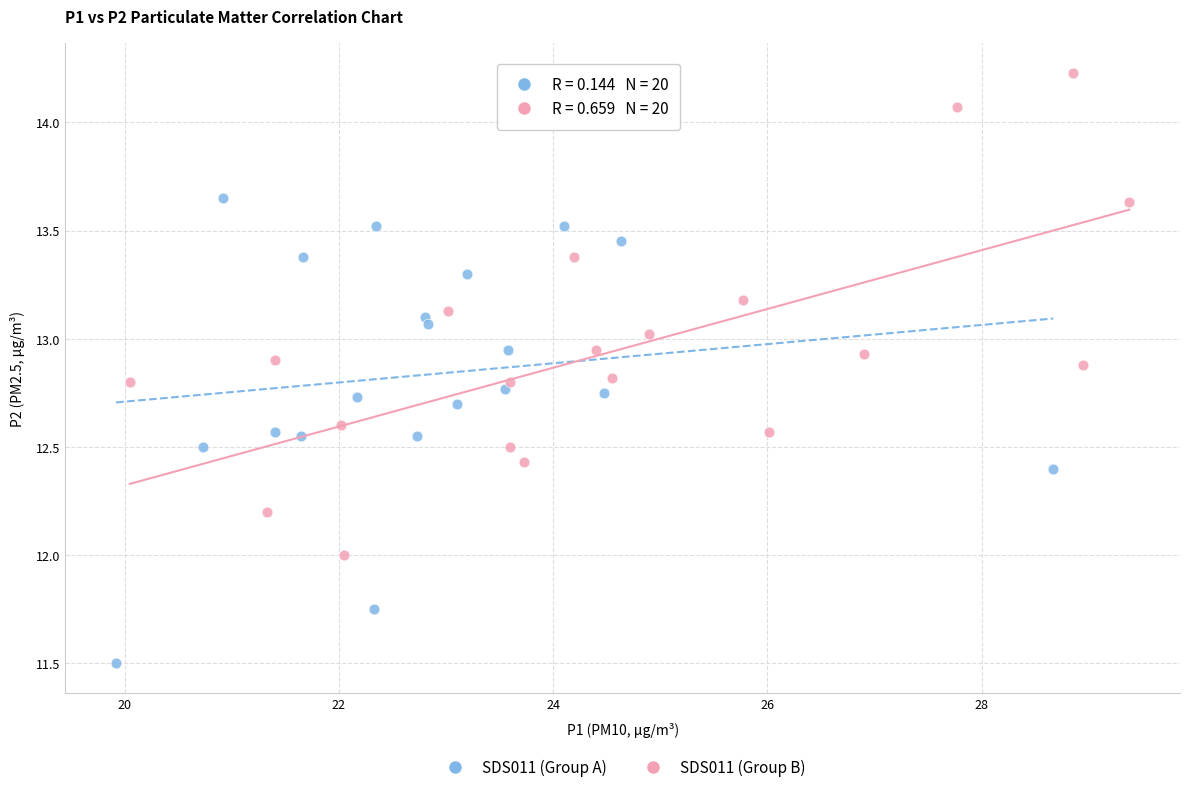

Which series contains the highest Y value?

SDS011 (Group B)